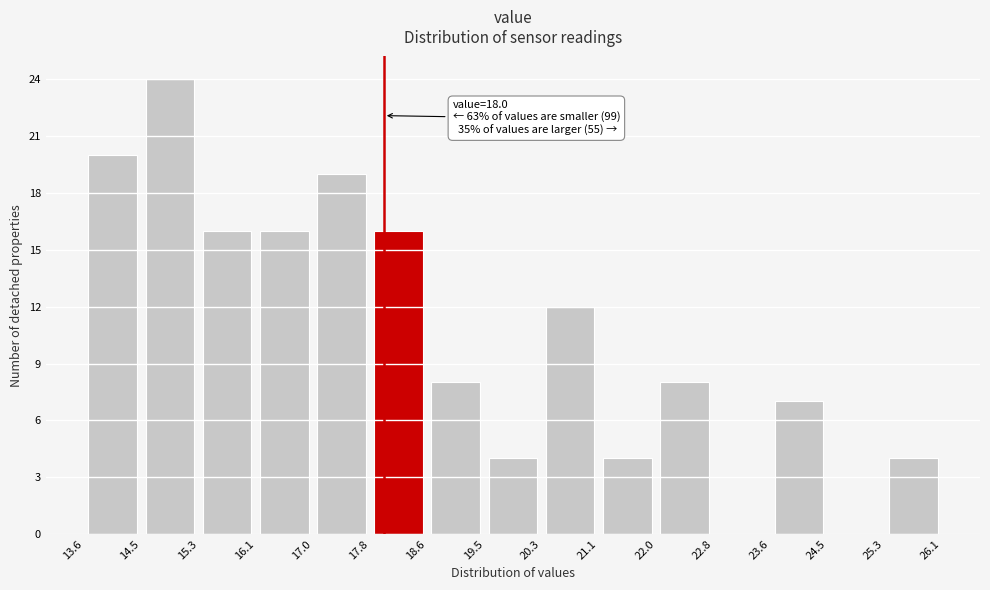

Which range on the x-axis has the tallest bar?

14.5 to 15.3